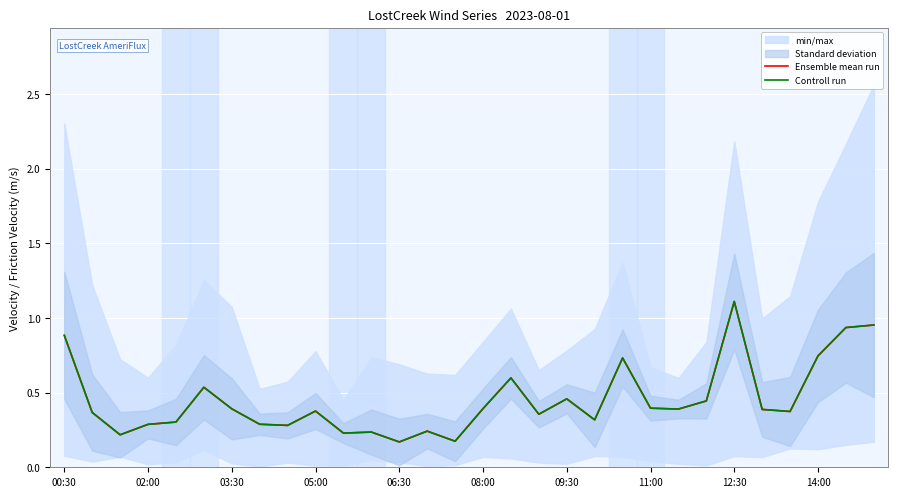

How many lines are shown in the chart?

2